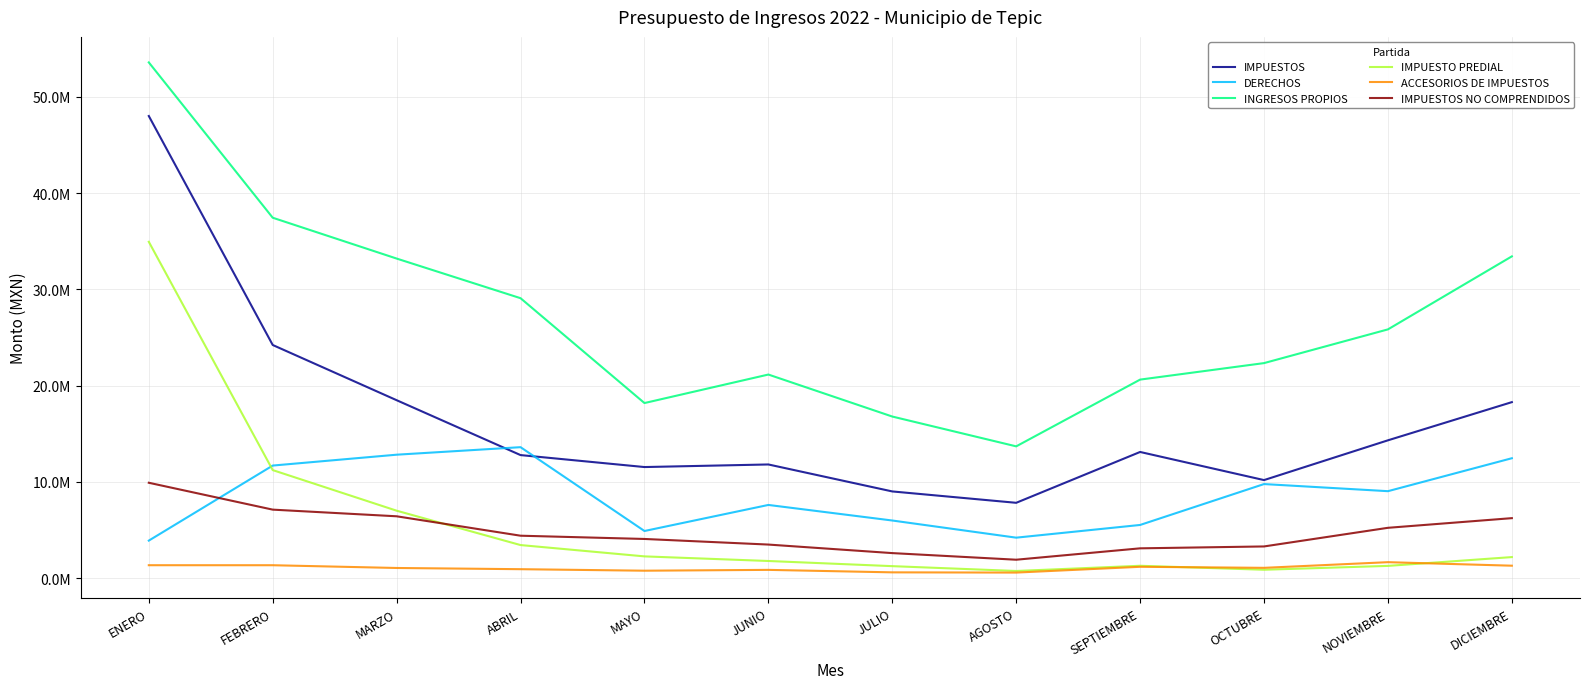

What is the label of the 7th point from the left?

JULIO